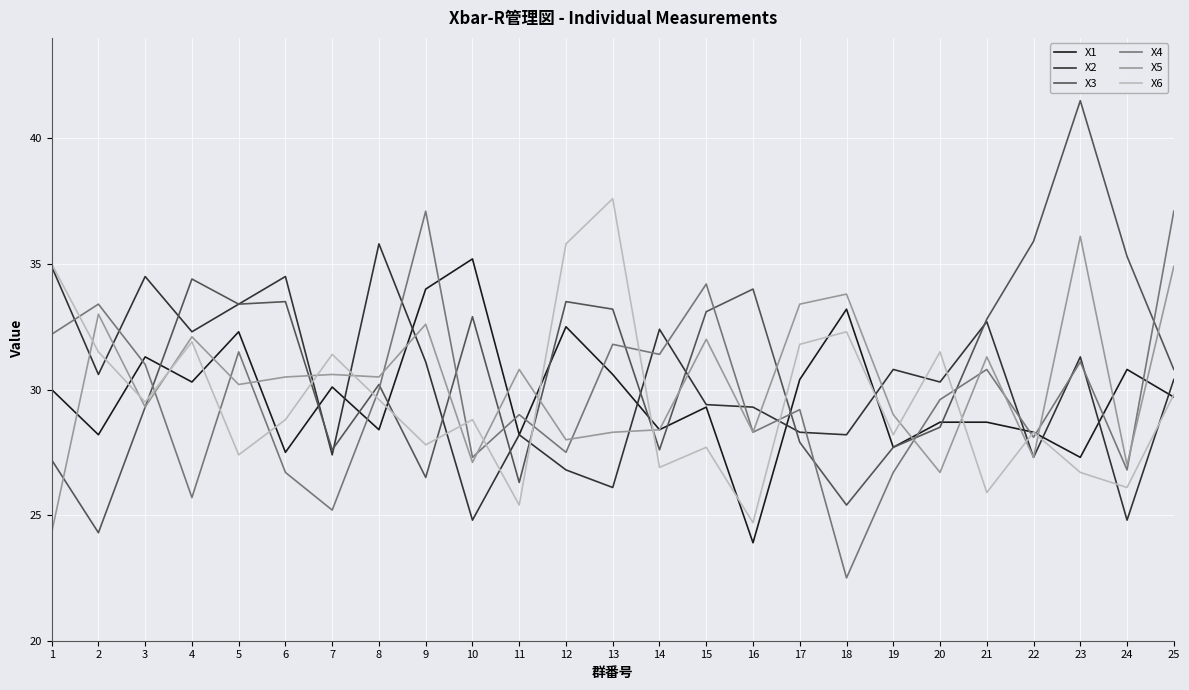

Reading left to right, what are all the values shown in this chart?

X1: 1=30.0	2=28.2	3=31.3	4=30.3	5=32.3	6=27.5	7=30.1	8=28.4	9=34.0	10=35.2	11=28.2	12=32.5	13=30.6	14=28.4	15=29.3	16=23.9	17=30.4	18=33.2	19=27.7	20=28.7	21=28.7	22=28.3	23=27.3	24=30.8	25=29.7
X2: 1=34.9	2=30.6	3=34.5	4=32.3	5=33.4	6=34.5	7=27.4	8=35.8	9=31.1	10=24.8	11=28.2	12=26.8	13=26.1	14=32.4	15=29.4	16=29.3	17=28.3	18=28.2	19=30.8	20=30.3	21=32.7	22=27.3	23=31.3	24=24.8	25=30.4
X3: 1=27.2	2=24.3	3=29.3	4=34.4	5=33.4	6=33.5	7=27.6	8=30.2	9=26.5	10=32.9	11=26.3	12=33.5	13=33.2	14=27.6	15=33.1	16=34.0	17=27.9	18=25.4	19=27.7	20=28.5	21=32.8	22=35.9	23=41.5	24=35.3	25=30.8
X4: 1=32.2	2=33.4	3=31.0	4=25.7	5=31.5	6=26.7	7=25.2	8=30.0	9=37.1	10=27.3	11=29.0	12=27.5	13=31.8	14=31.4	15=34.2	16=28.3	17=29.2	18=22.5	19=26.7	20=29.6	21=30.8	22=28.1	23=31.1	24=26.8	25=37.1
X5: 1=24.3	2=33.0	3=29.3	4=32.1	5=30.2	6=30.5	7=30.6	8=30.5	9=32.6	10=27.1	11=30.8	12=28.0	13=28.3	14=28.4	15=32.0	16=28.3	17=33.4	18=33.8	19=29.0	20=26.7	21=31.3	22=27.3	23=36.1	24=27.0	25=34.9
X6: 1=35.0	2=31.5	3=29.5	4=31.9	5=27.4	6=28.8	7=31.4	8=29.6	9=27.8	10=28.8	11=25.4	12=35.8	13=37.6	14=26.9	15=27.7	16=24.7	17=31.8	18=32.3	19=28.2	20=31.5	21=25.9	22=28.3	23=26.7	24=26.1	25=29.8